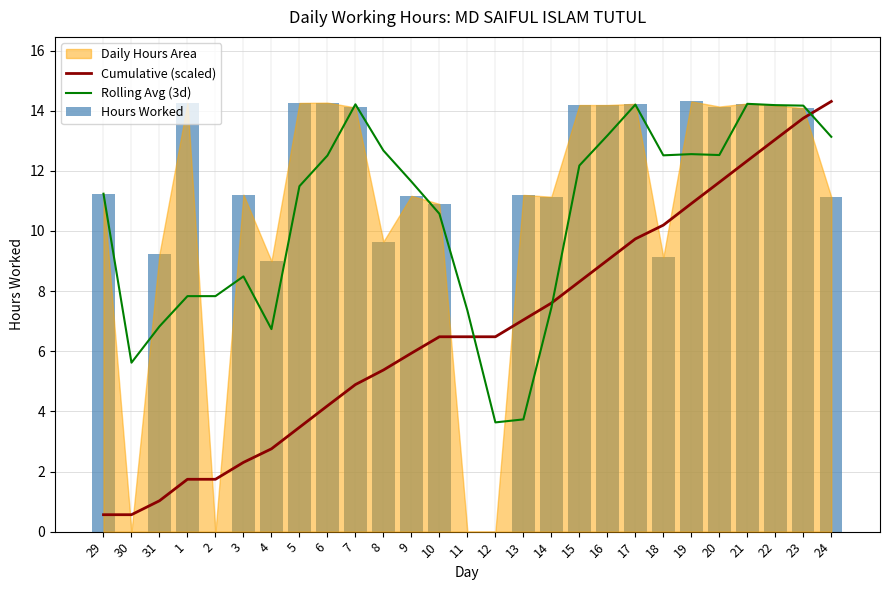

List the series in order of their peak value, highest first.

Cumulative (scaled), Hours Worked, Rolling Avg (3d)